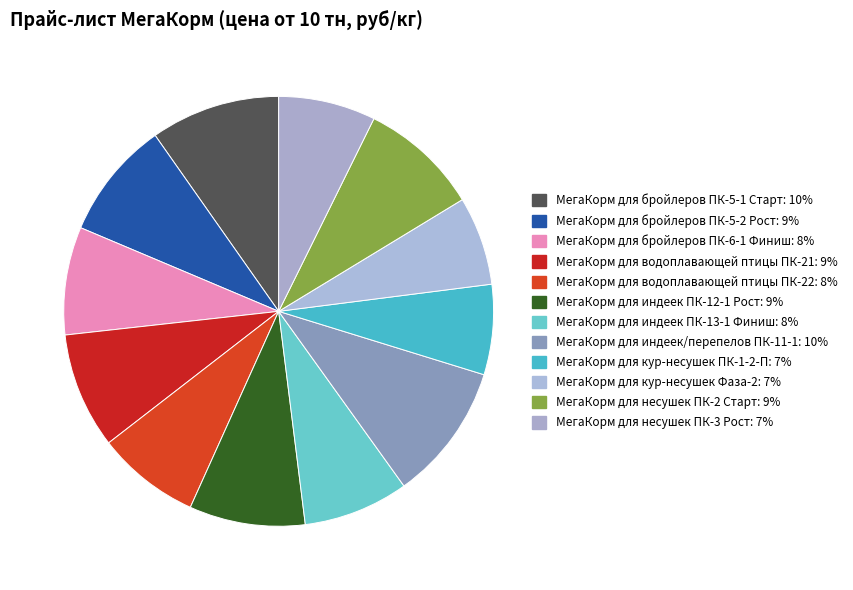

Count the number of slices in the pie.

12